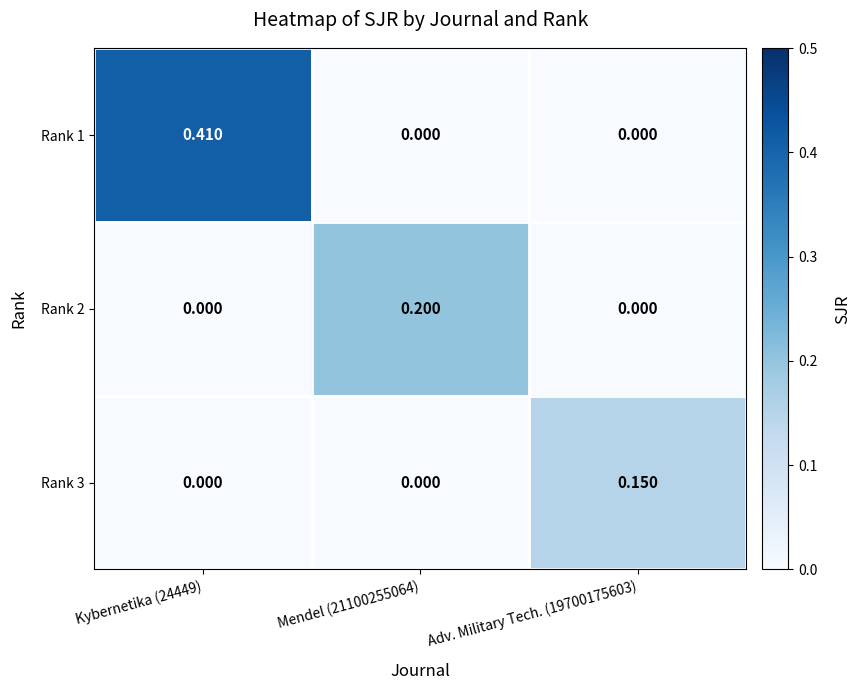

Is the value of Rank 2 at Kybernetika (24449) greater than the value of Rank 3 at Adv. Military Tech. (19700175603)?

No